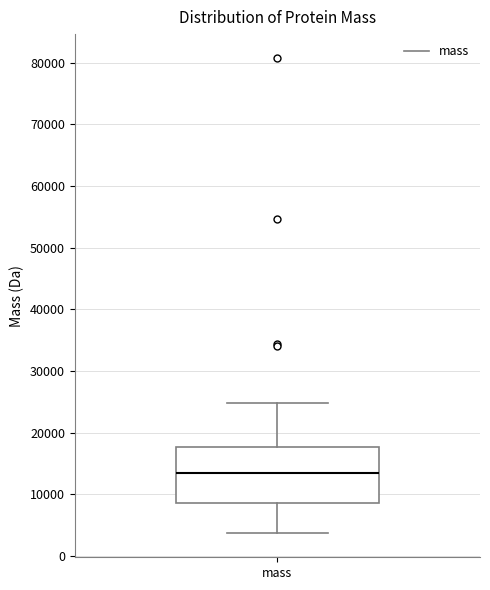

Transcribe this box plot: give where the median line is, the range the box spans, and where the two whiskers end, as read against the y-axis. The values are not printed on the chart, so give them approximately, as read against the axis.

median 13000, box 9000 to 18000, whiskers 4000 to 25000